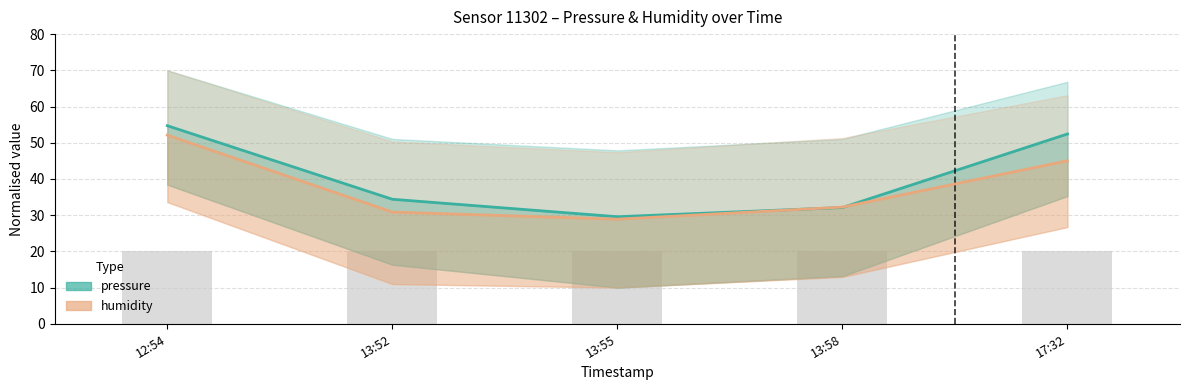

Rank the series by their maximum value, from lowest to highest.

humidity, pressure